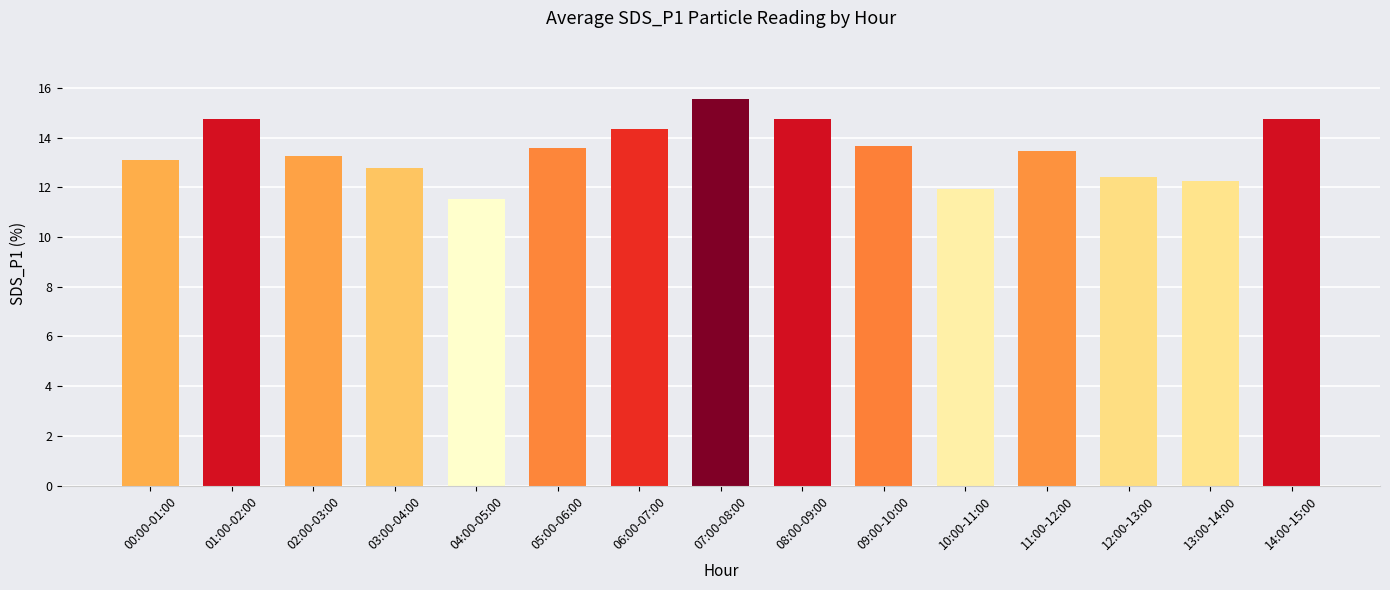

What is the label of the 8th bar from the right?

07:00-08:00